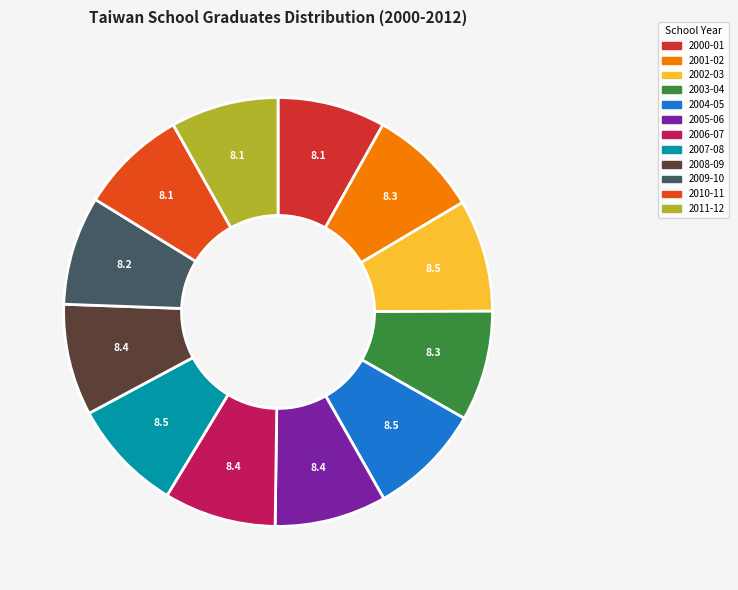

What percentage is the 2005-06 slice, to the nearest percent?

8%